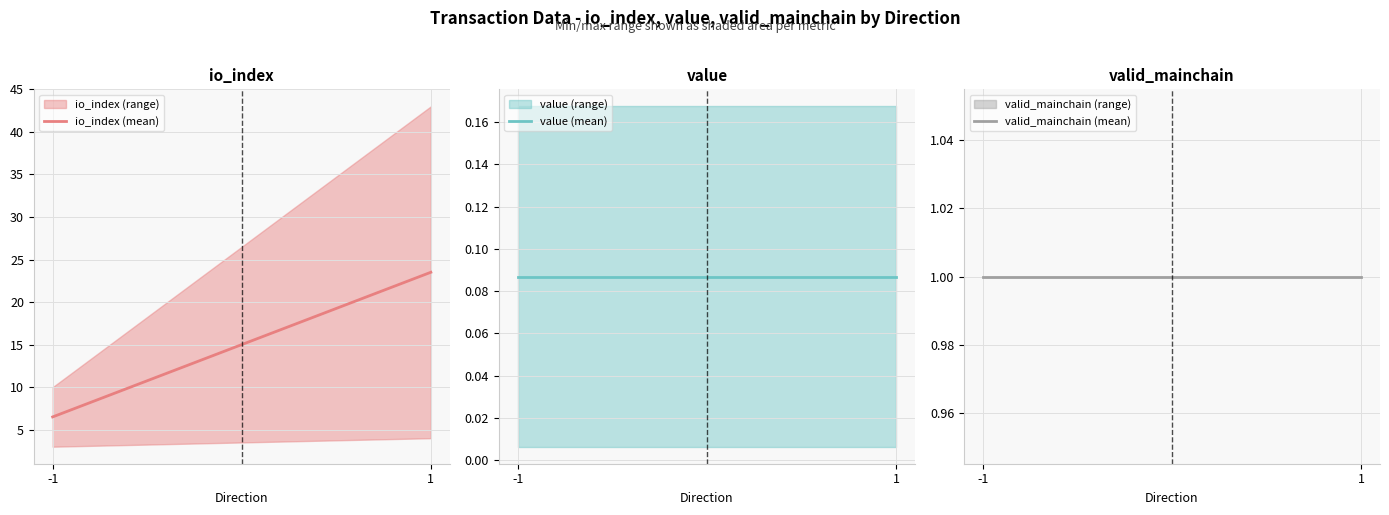

The value (mean) series shows 0.1 at -1. True or false?

True